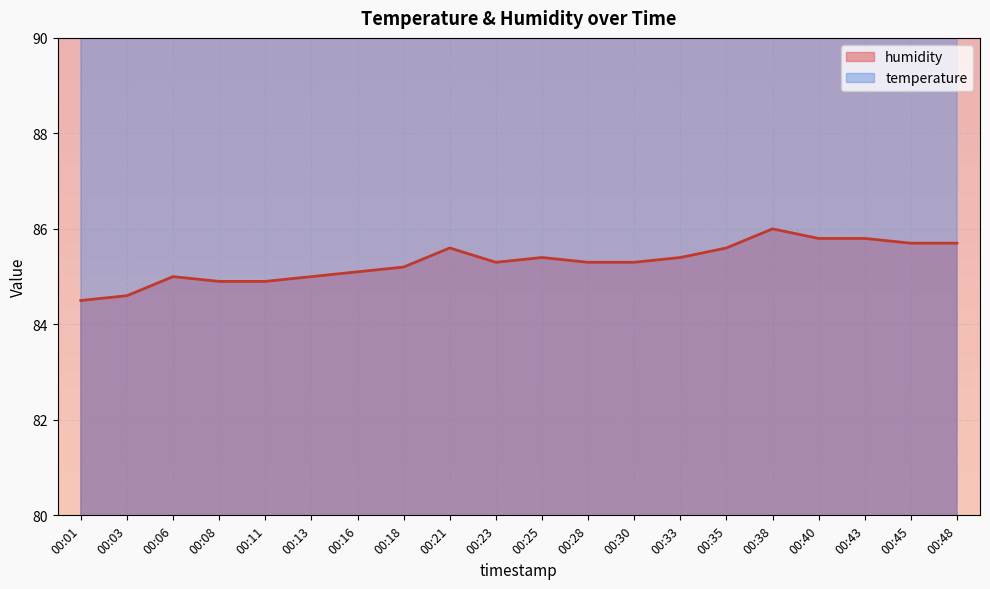

What is the maximum value for temperature?

97.6